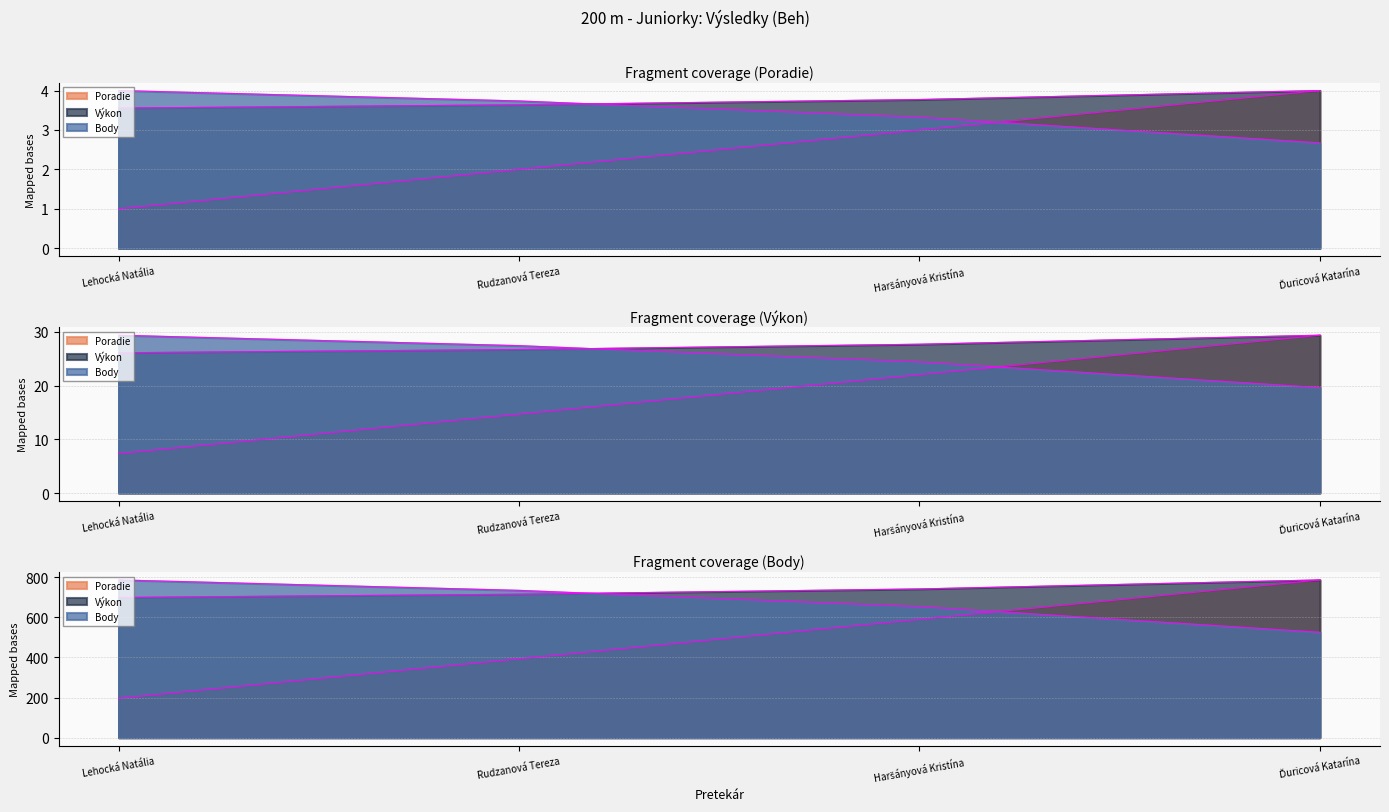

Is the value of Výkon at Lehocká Natália greater than the value of Poradie at Haršányová Kristína?

Yes